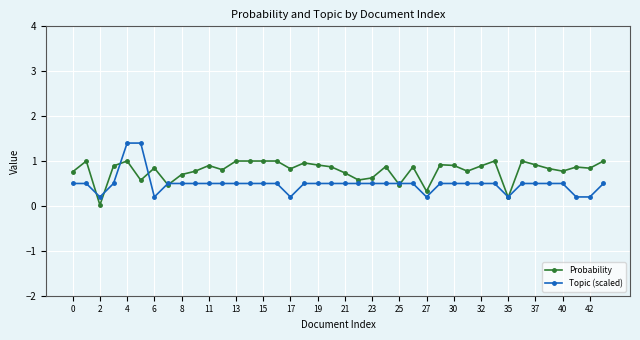

True or false: Probability has more than 1 interior local peaks.

True